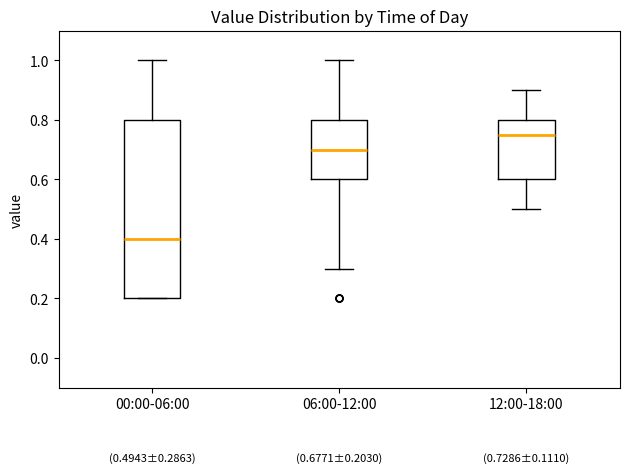

Which box's median line is the lowest?

00:00-06:00